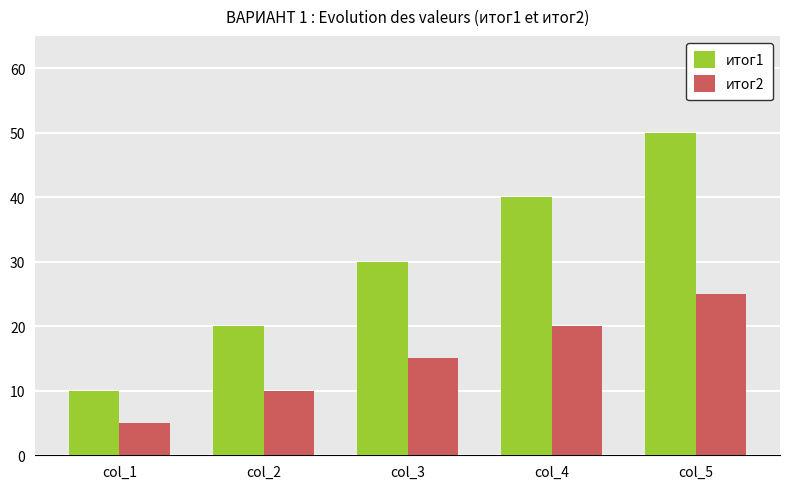

At how many categories does at least one series exceed 42?

1